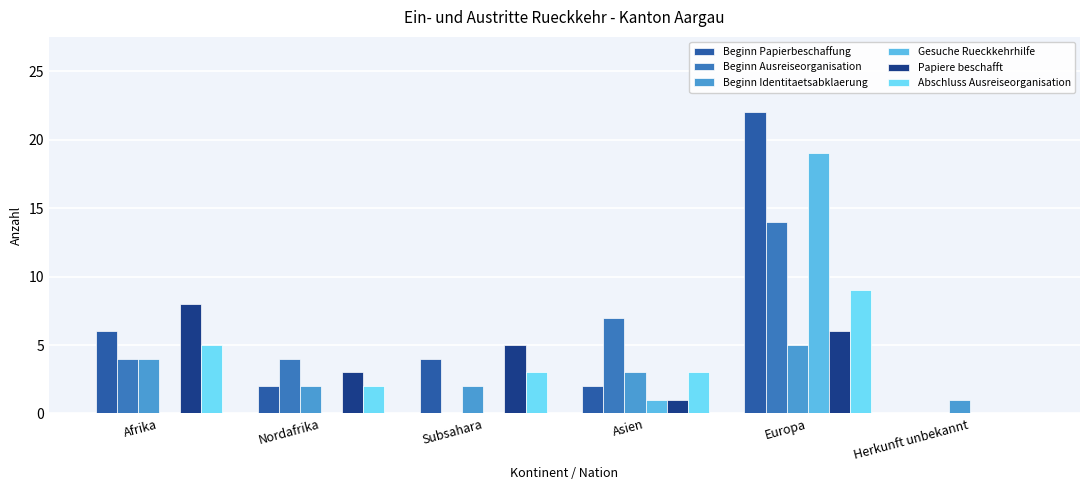

How many groups of bars are there?

6